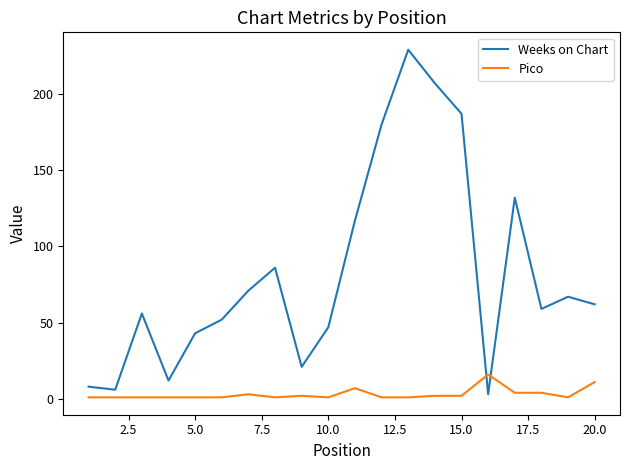

True or false: Pico and Weeks on Chart cross at least once.

True